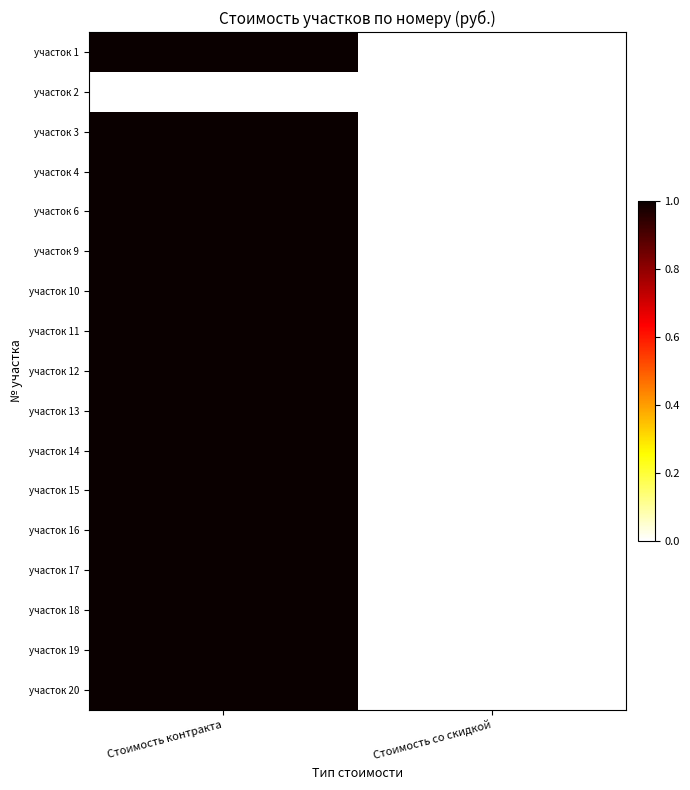

Rank the series at Стоимость со скидкой from lowest to highest value.

участок 1, участок 2, участок 3, участок 4, участок 6, участок 9, участок 10, участок 11, участок 12, участок 13, участок 14, участок 15, участок 16, участок 17, участок 18, участок 19, участок 20